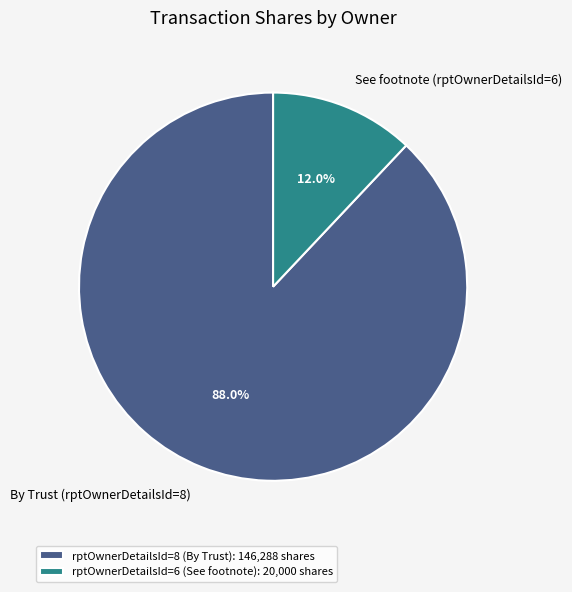

Approximately how many times larger is the value at By Trust (rptOwnerDetailsId=8) compared to See footnote (rptOwnerDetailsId=6)?

7.3